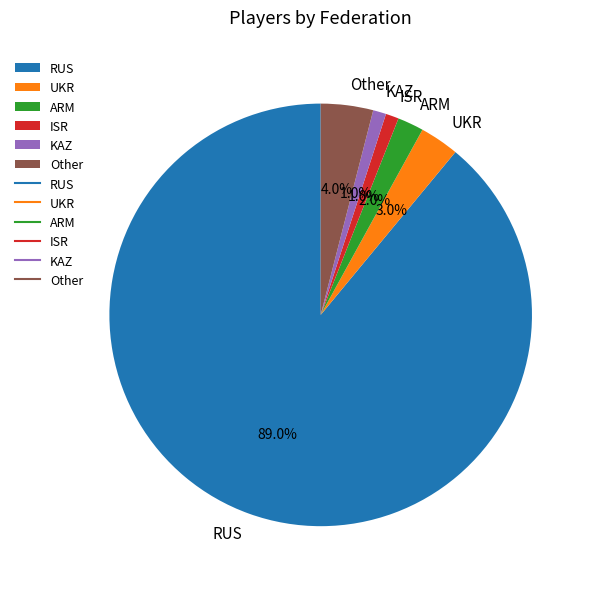

Between ISR and ARM, which is larger?

ARM